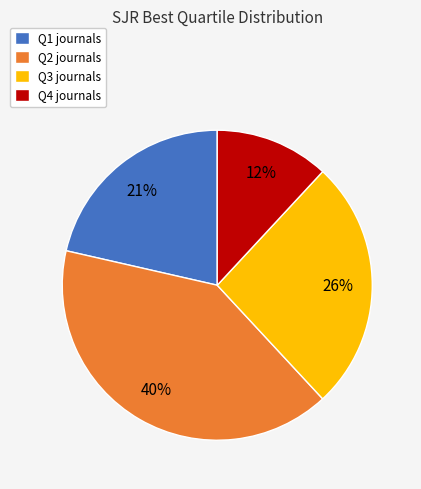

Rank the categories by value from lowest to highest.

Q4, Q1, Q3, Q2